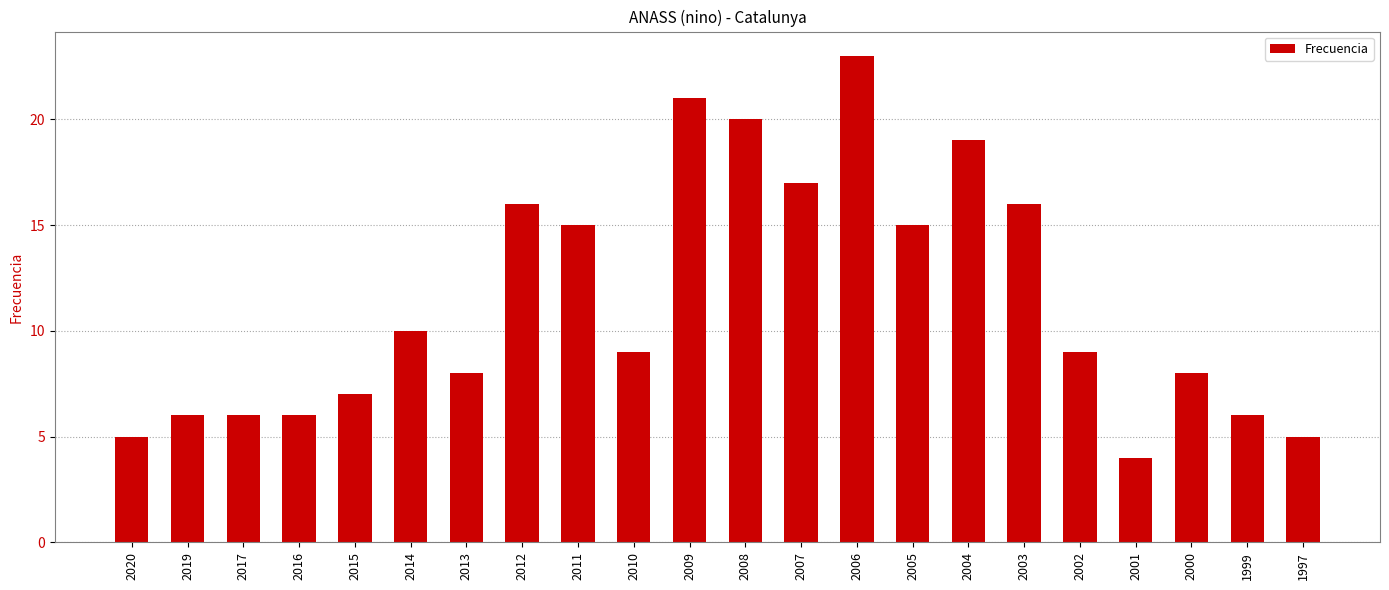

What is the sum of all values?

251